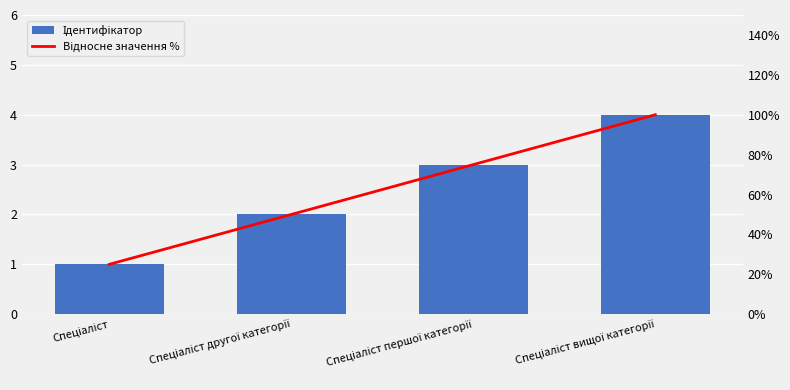

What is the highest value of the Відносне значення % series?

1.0